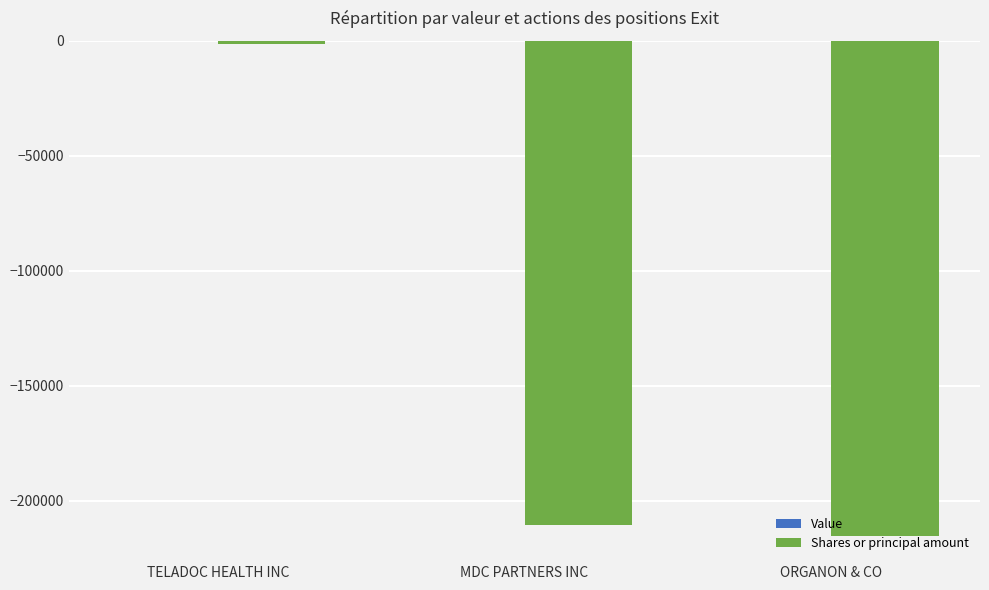

What is the difference between the maximum and minimum values?

213982